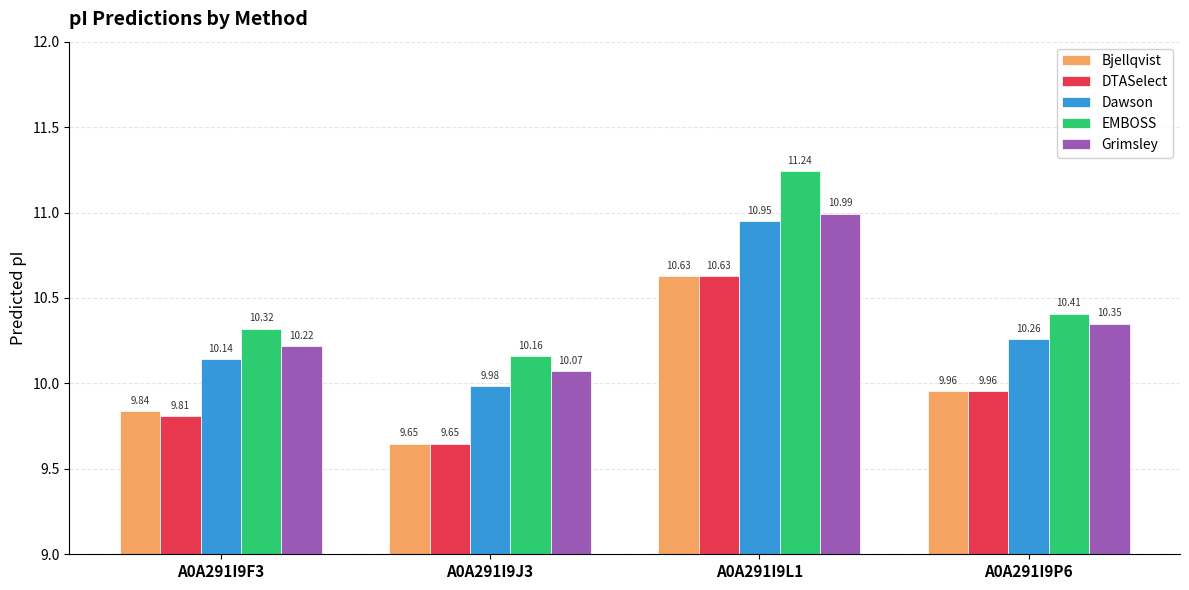

The Dawson series shows 15.5 at A0A291I9P6. True or false?

False